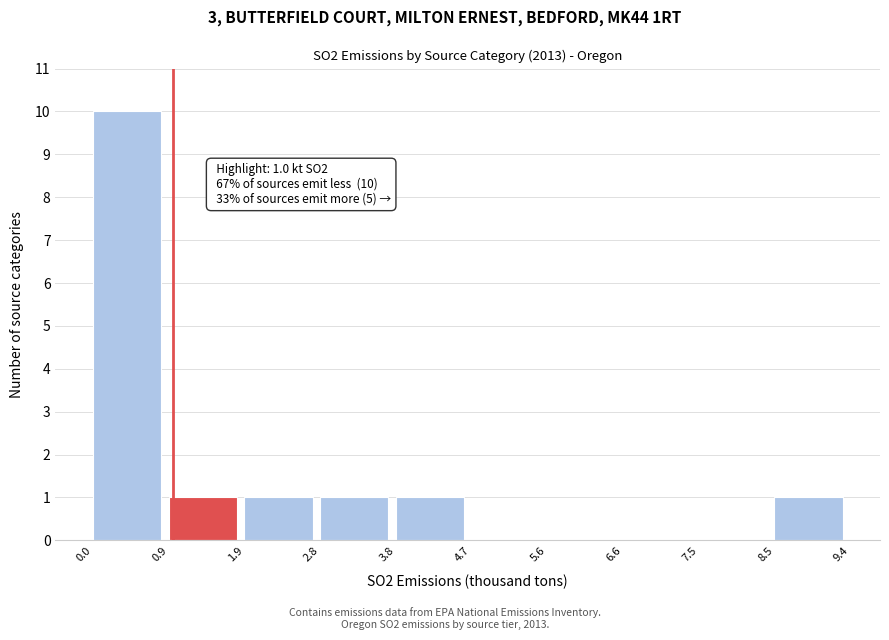

Over which range of the x-axis is the bar tallest?

0.0 to 0.9